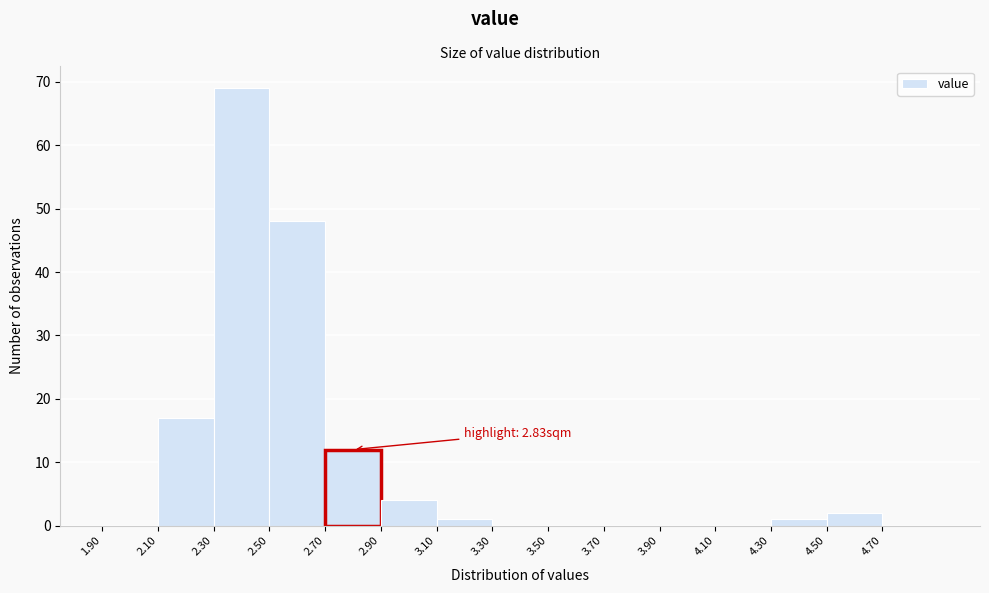

Which range on the x-axis has the tallest bar?

2.3 to 2.5